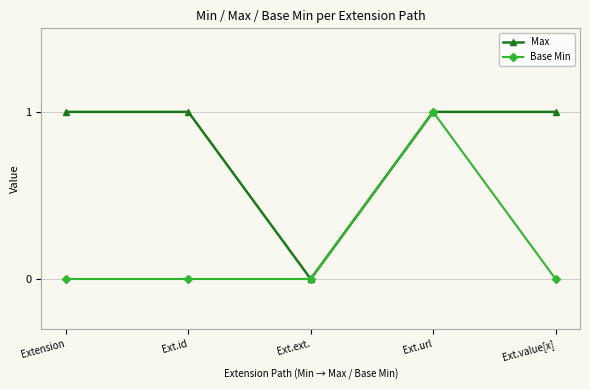

What is the sum of the Max values at Ext.ext. and Ext.id?

1